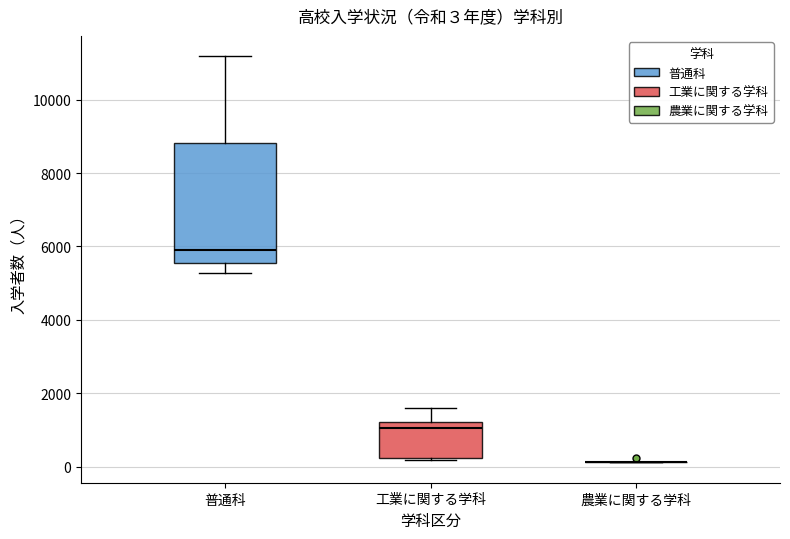

Which box is the tallest, from its lower edge to its upper edge?

普通科